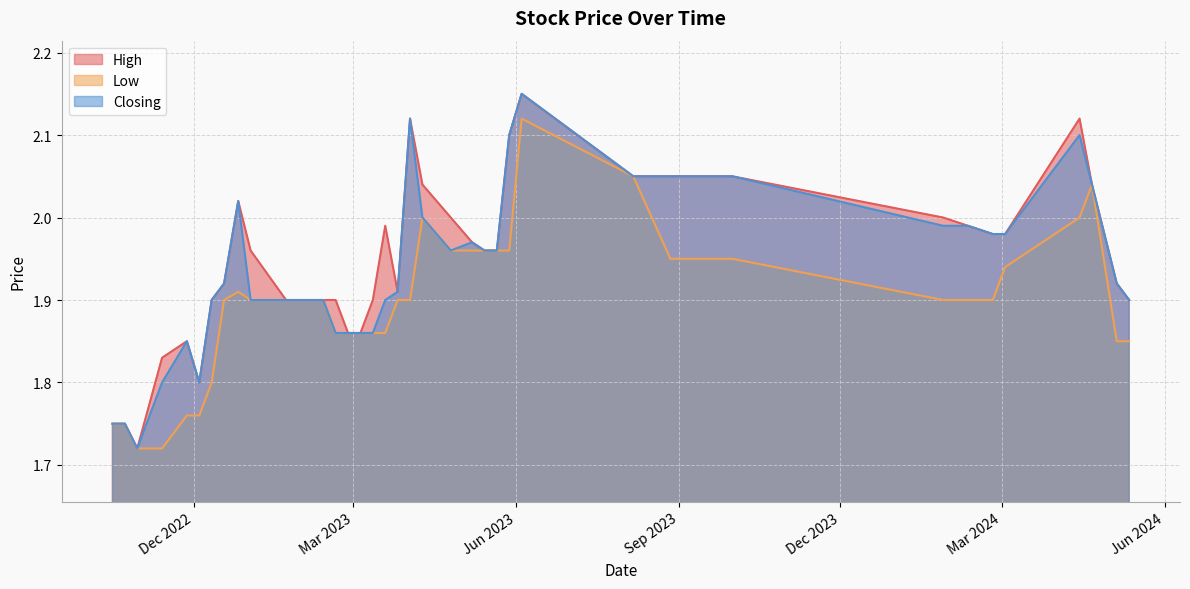

At 22, list the series in order from largest to smallest.

High, Closing, Low